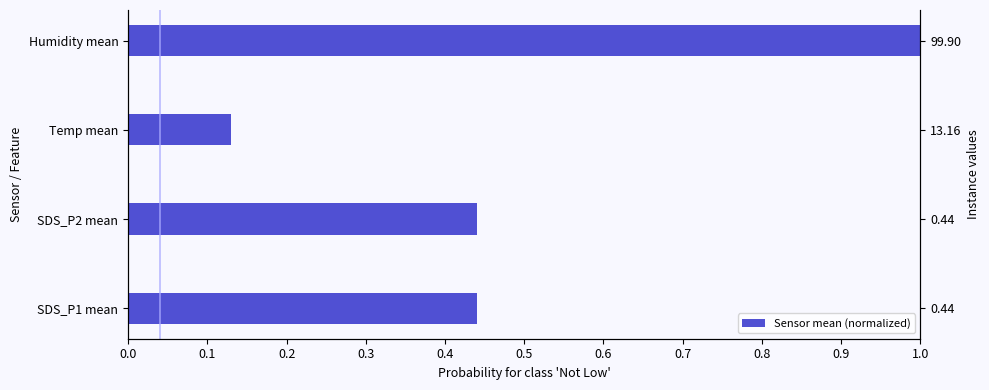

Which has a higher value, Temp mean or Humidity mean?

Humidity mean